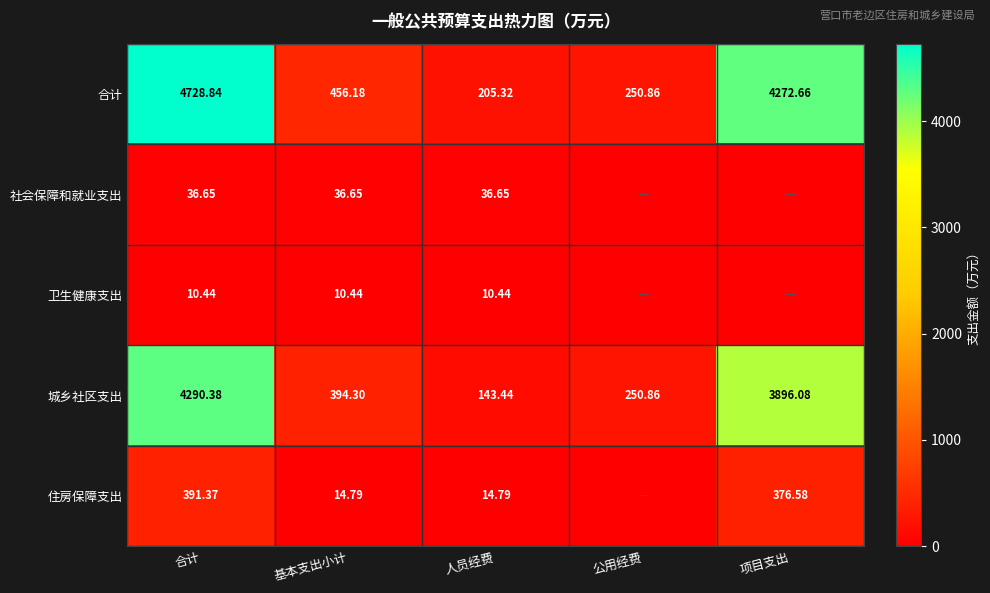

What is the sum of the 卫生健康支出 values at 基本支出小计 and 合计?

20.9